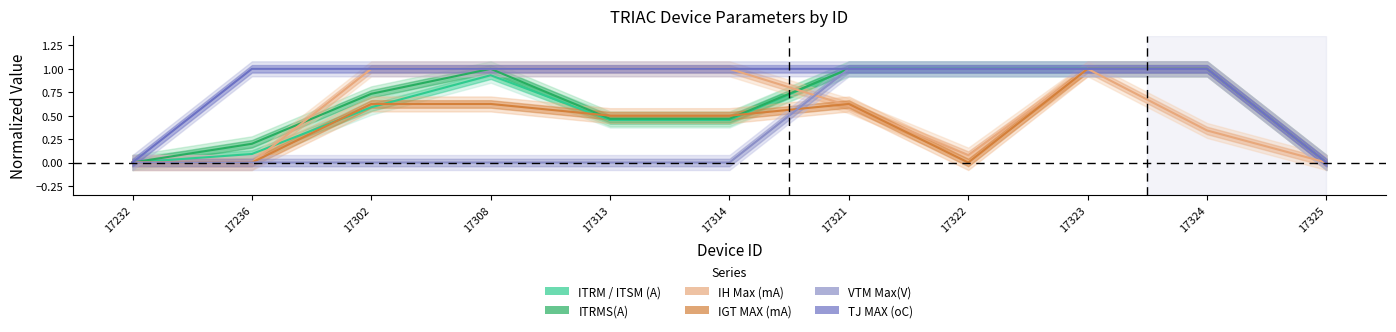

In IH Max (mA), how many points are lower than both neighbors (excluding endpoints)?

1